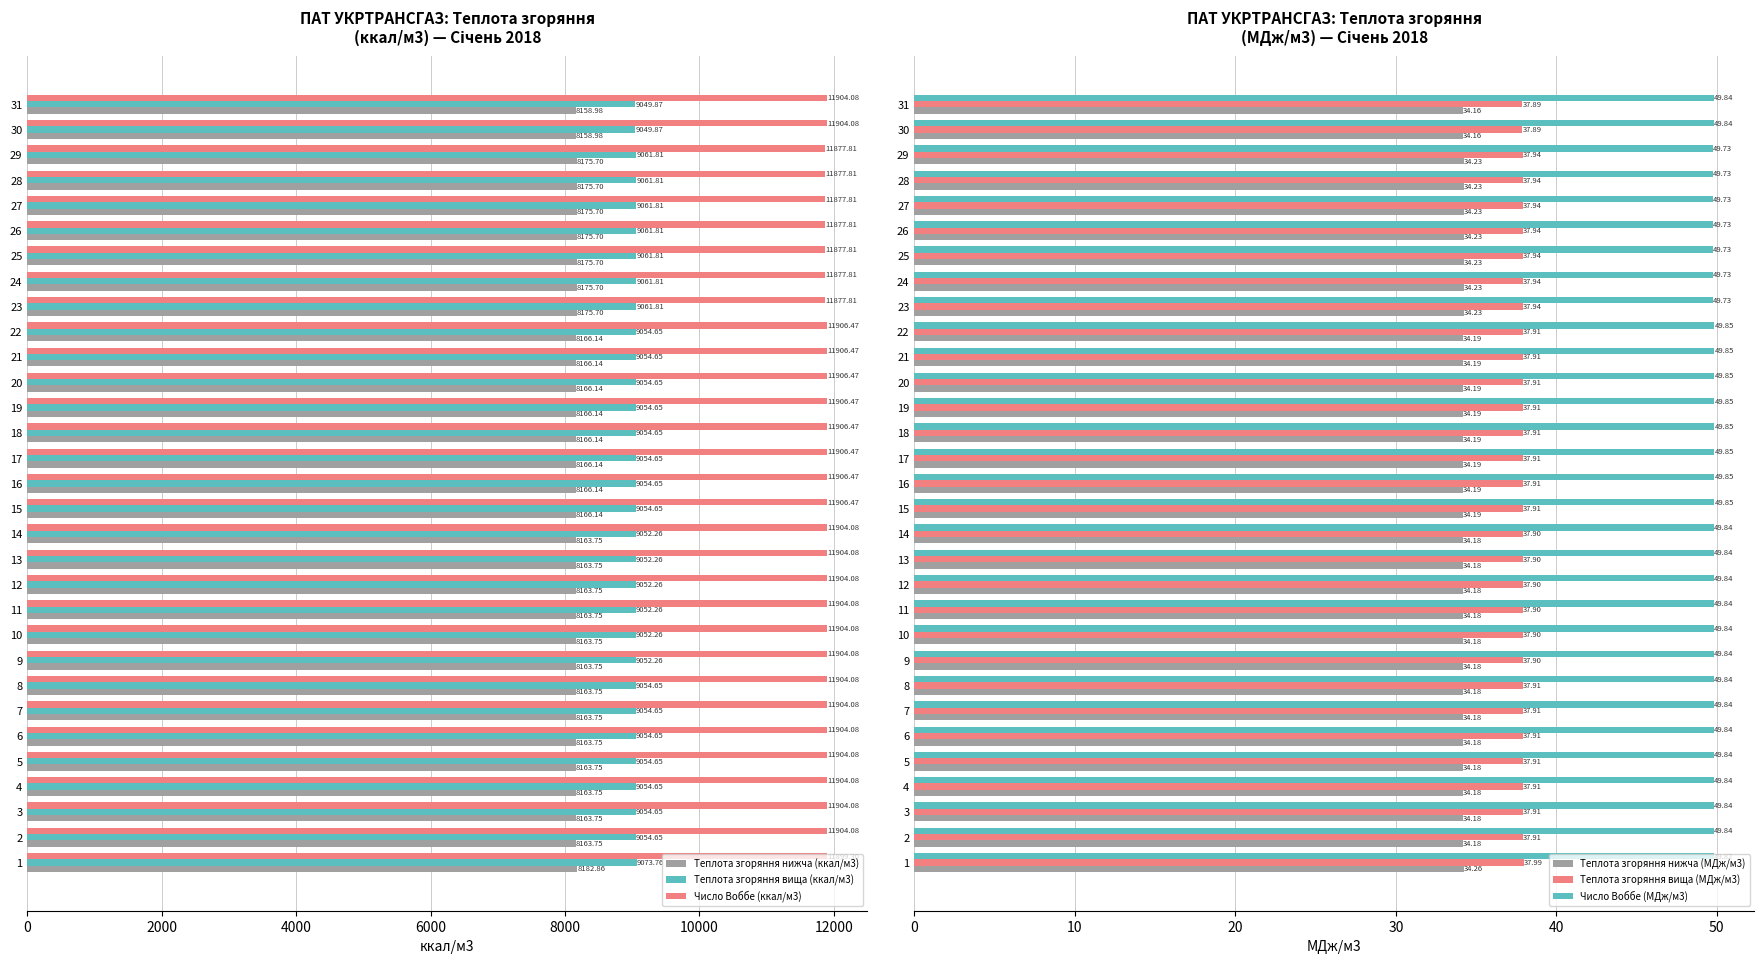

What is the difference between the maximum and minimum values in the Теплота згоряння нижча (ккал/м3) series?

23.9